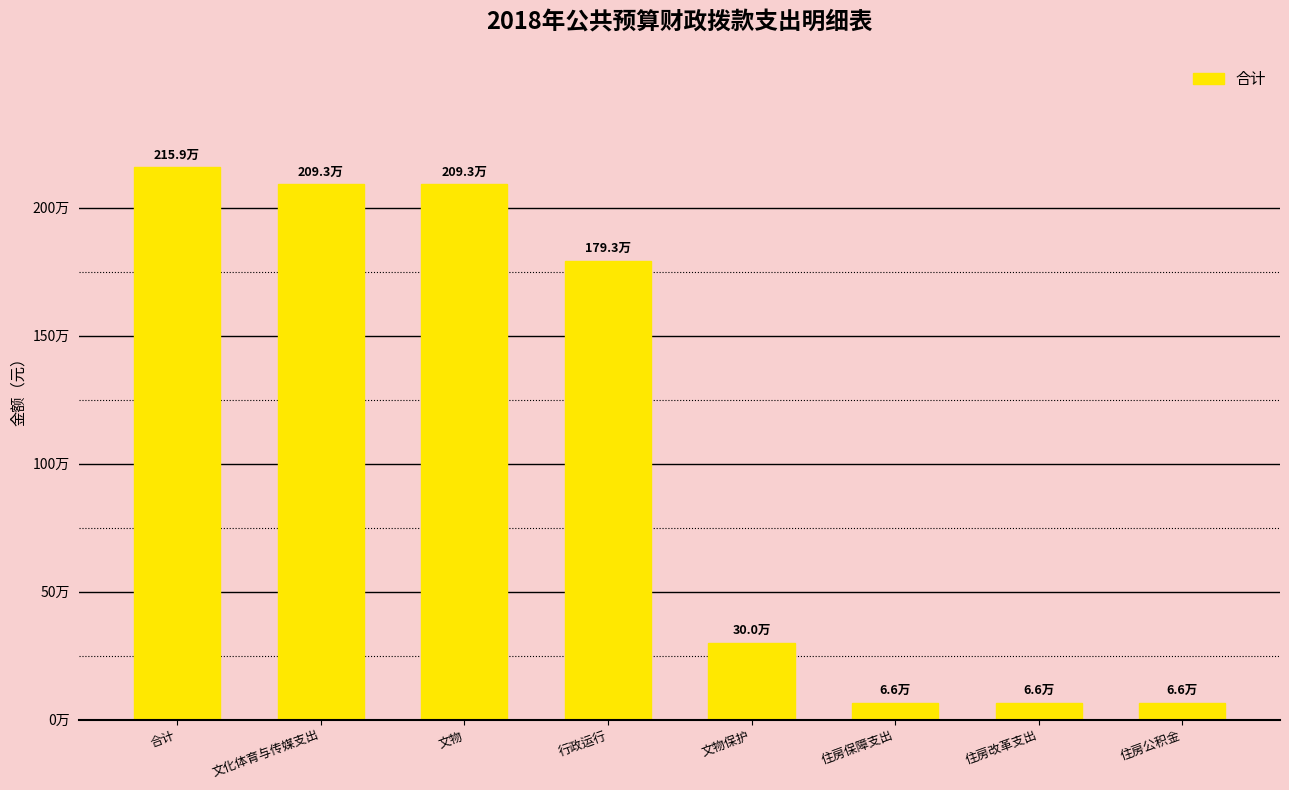

Does the chart contain any negative values?

No